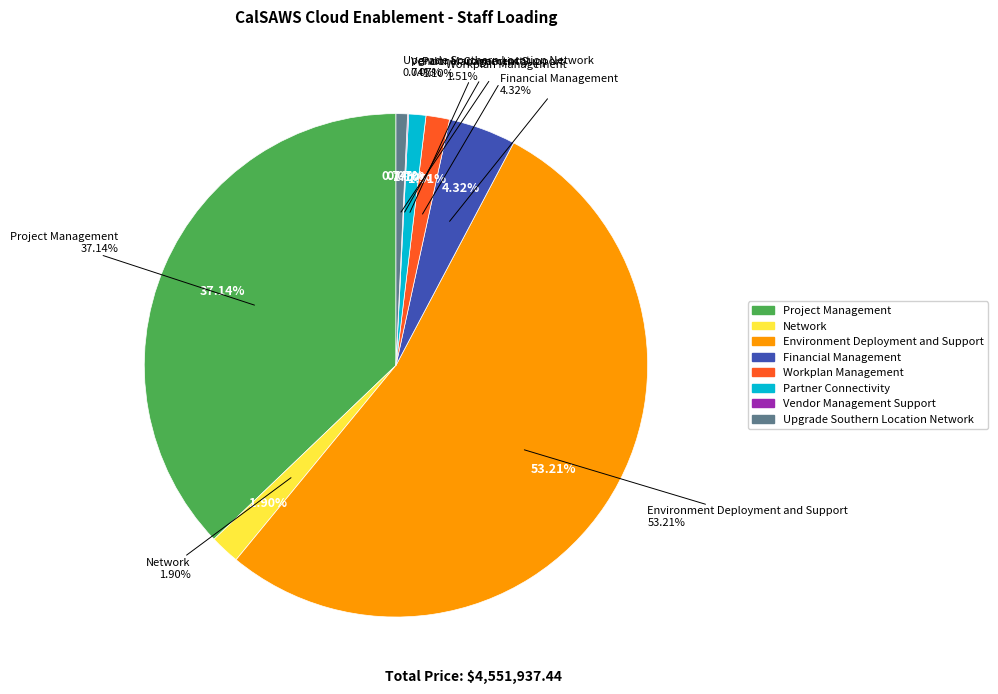

To the nearest percent, what portion does Project Management represent?

37%